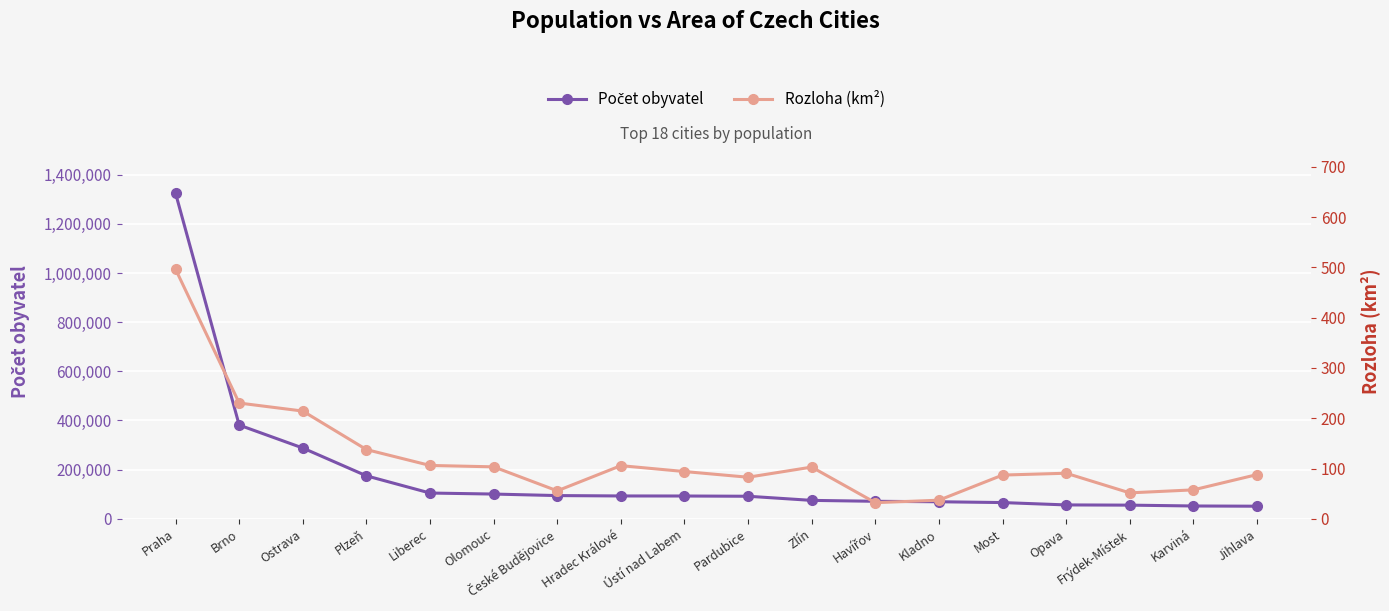

Reading left to right, what are all the values shown in this chart?

Počet obyvatel: 1324277.0	381346.0	287968.0	174842.0	104802.0	100663.0	94463.0	92939.0	92716.0	91727.0	74935.0	71200.0	69337.0	66034.0	56450.0	55557.0	52128.0	51216.0
Rozloha (km²): 496.2	230.2	214.2	137.7	106.1	103.3	55.6	105.7	94.0	82.7	102.8	32.1	37.0	86.9	90.6	51.6	57.5	87.9